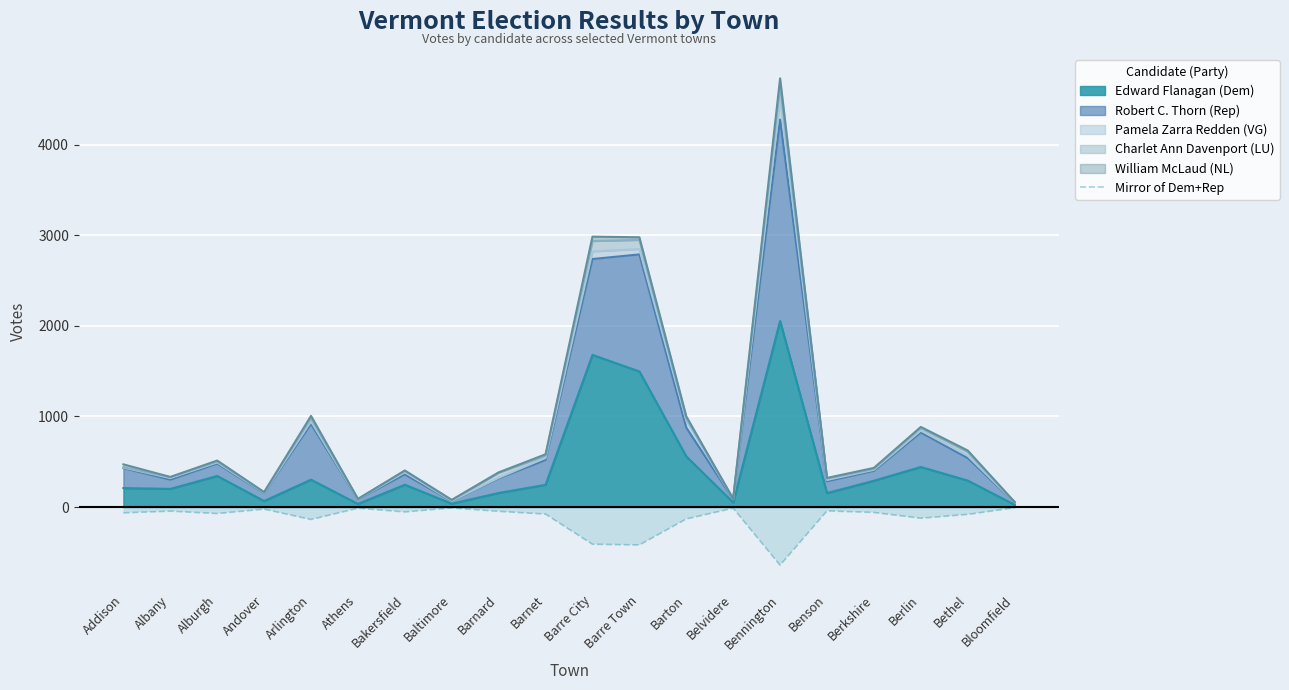

Reading left to right, extract all data points from this chart.

Addison=-64.3	Albany=-45.3	Alburgh=-71.8	Andover=-23.1	Arlington=-137.4	Athens=-12.9	Bakersfield=-54.0	Baltimore=-9.8	Barnard=-47.4	Barnet=-77.8	Barre City=-410.6	Barre Town=-418.2	Barton=-131.5	Belvidere=-12.6	Bennington=-641.4	Benson=-42.6	Berkshire=-59.8	Berlin=-123.4	Bethel=-81.1	Bloomfield=-7.8